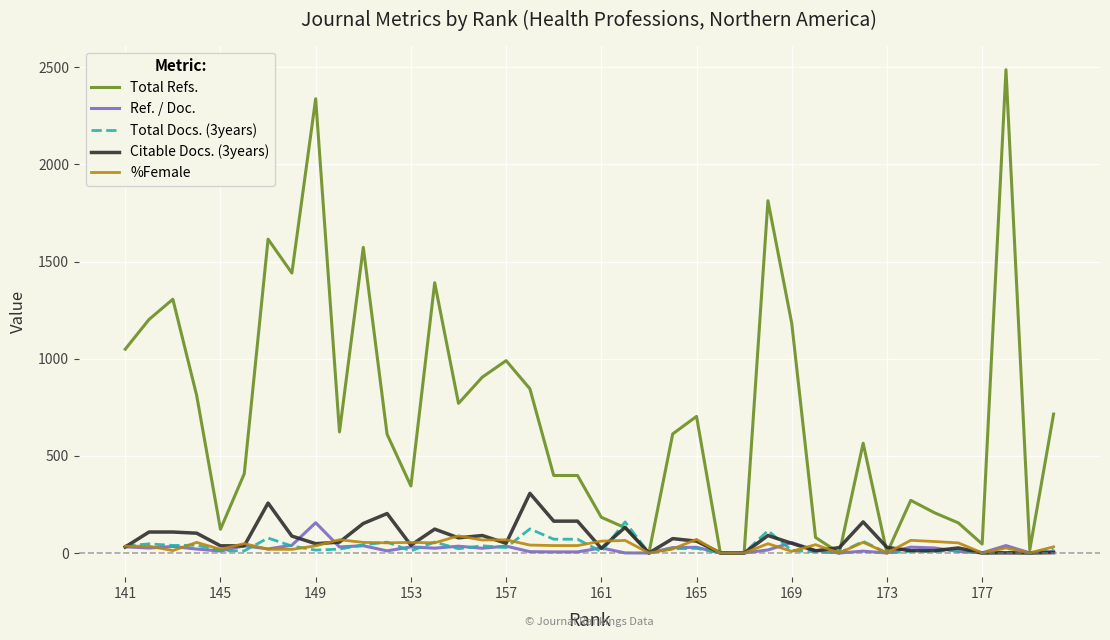

Which series has the widest spread of values?

Total Refs.